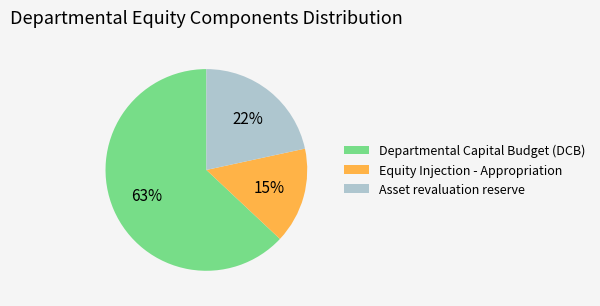

What percentage is the Departmental Capital Budget (DCB) slice, to the nearest percent?

63%